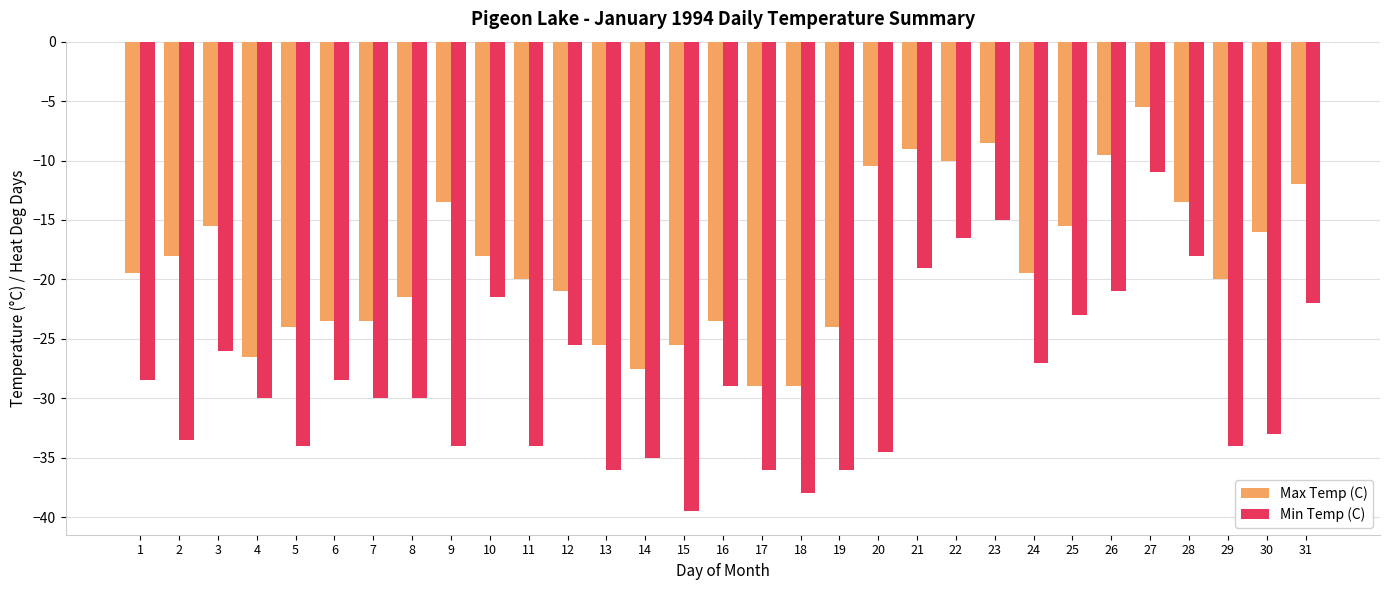

What are all the series names shown in the legend?

Max Temp (C), Min Temp (C)